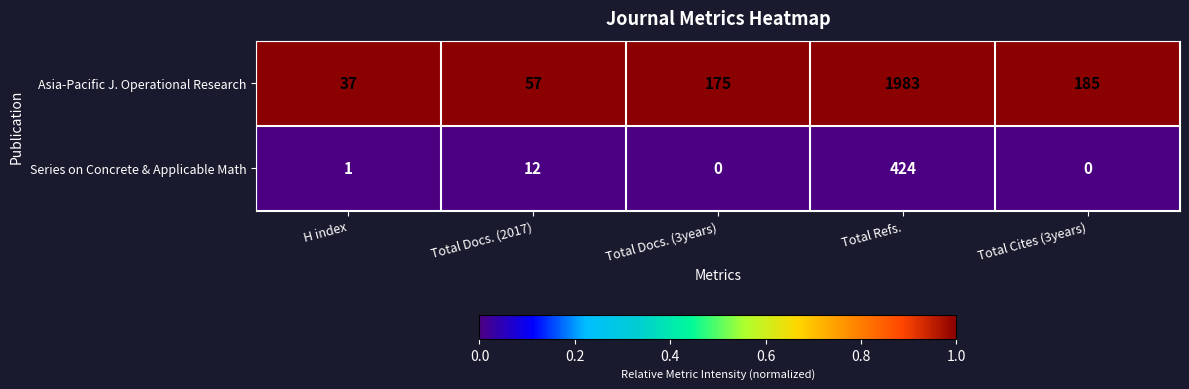

What is the greatest value displayed?

1983